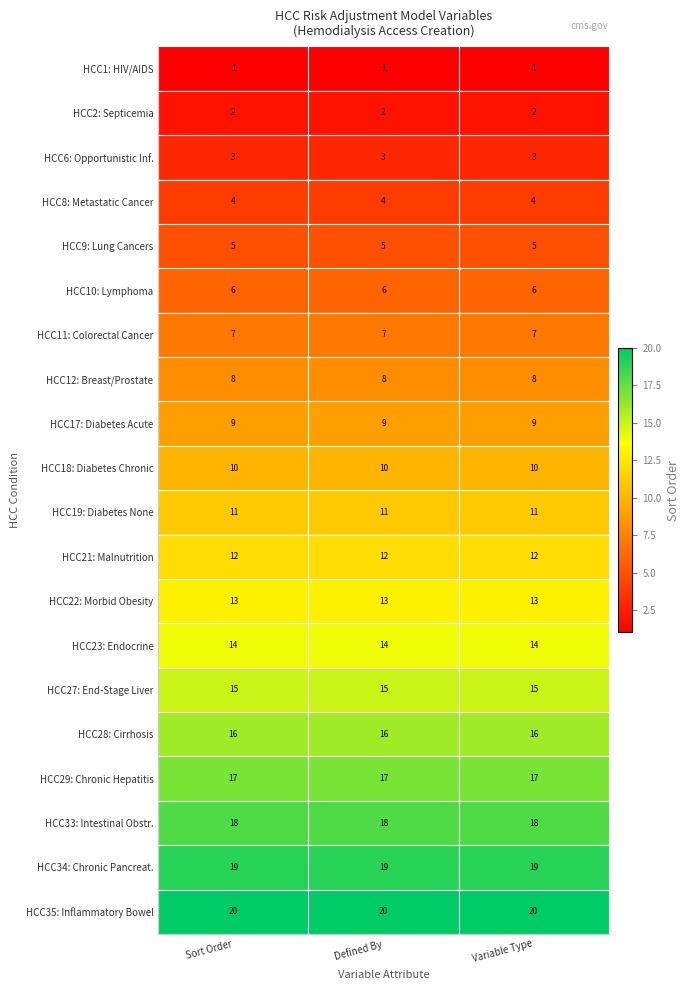

What is the highest value of the HCC28: Cirrhosis series?

16